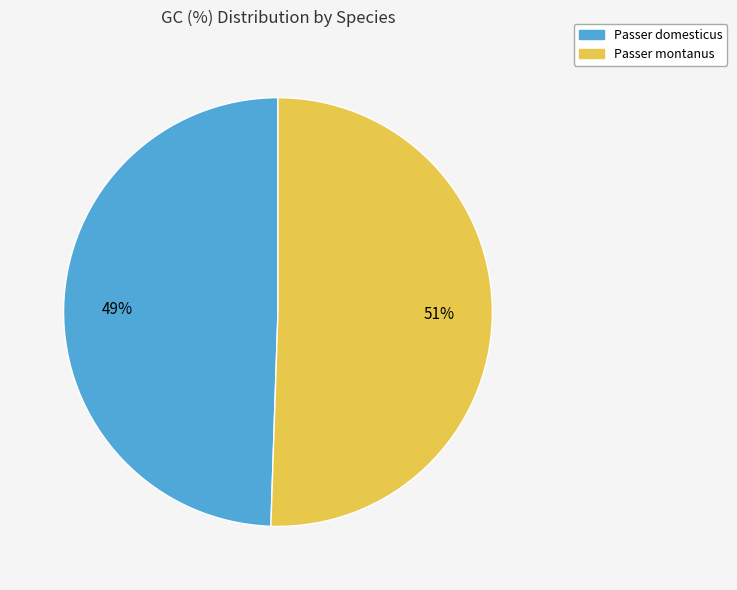

Is the sum of Passer domesticus and Passer montanus greater than half?

Yes